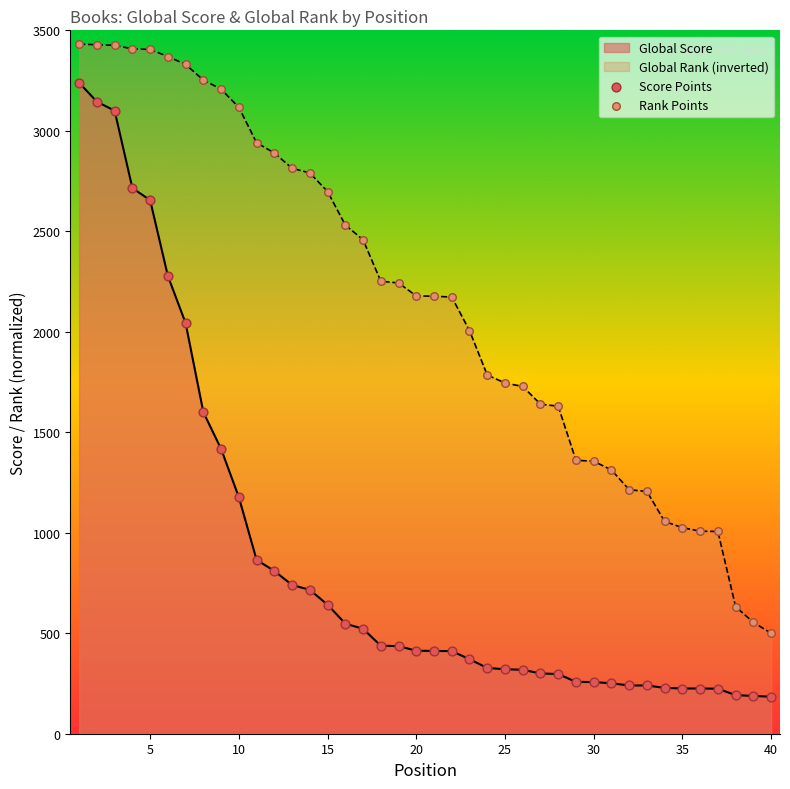

Rank the series by their average value, from highest to lowest.

Global Rank (inverted), Global Score